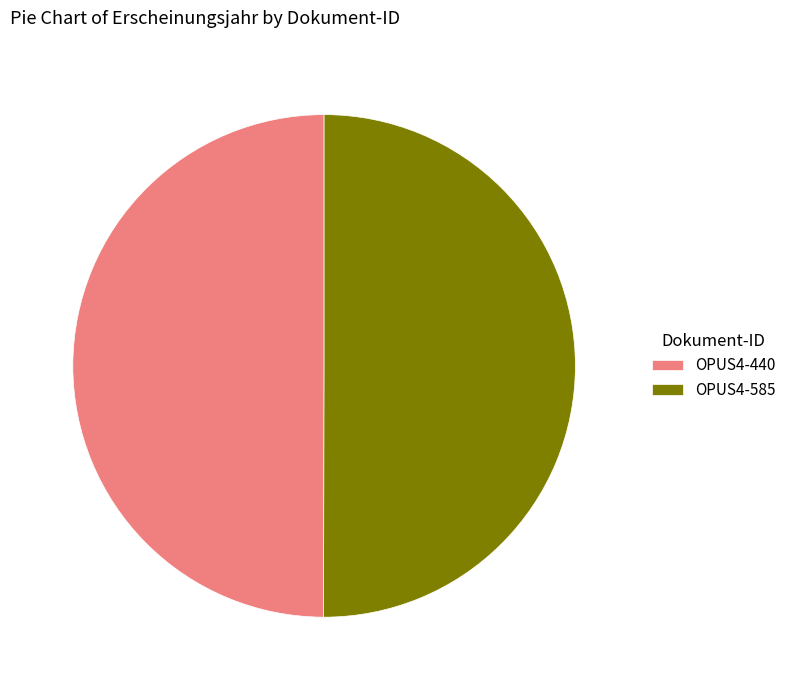

Is it true that OPUS4-440 is 40% of the pie?

False